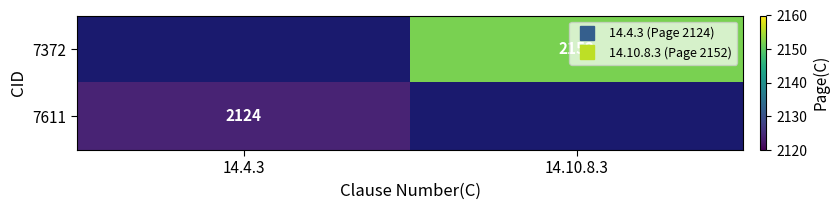

How many categories are shown in the chart?

2